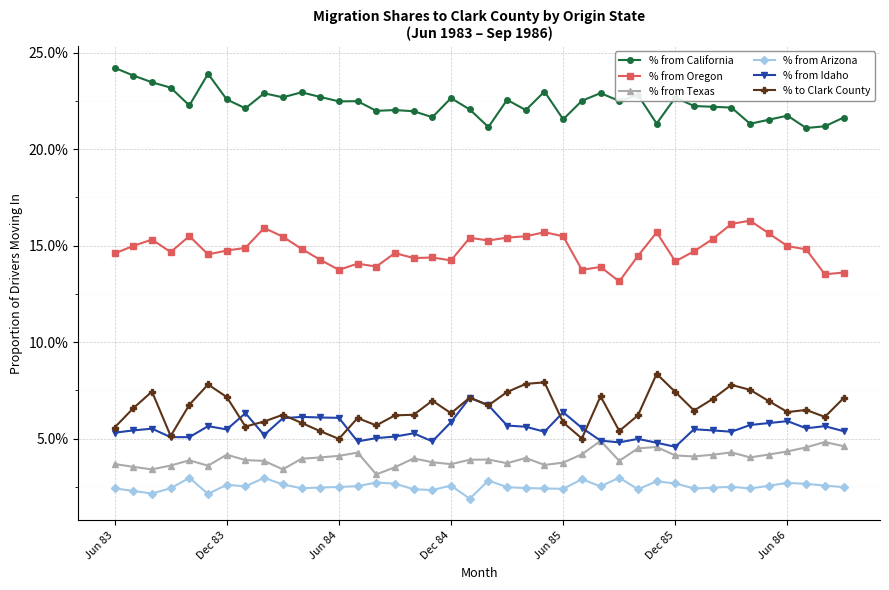

What are all the series names shown in the legend?

% from California, % from Oregon, % from Texas, % from Arizona, % from Idaho, % to Clark County